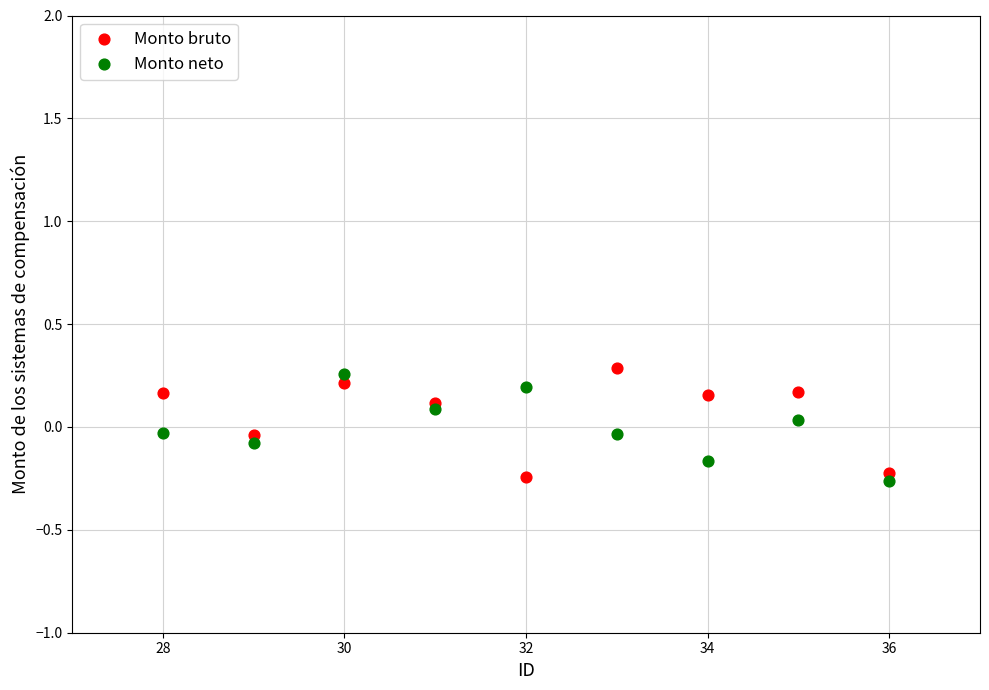

What is the X range (max minus min) for the scatter plot?

8.0